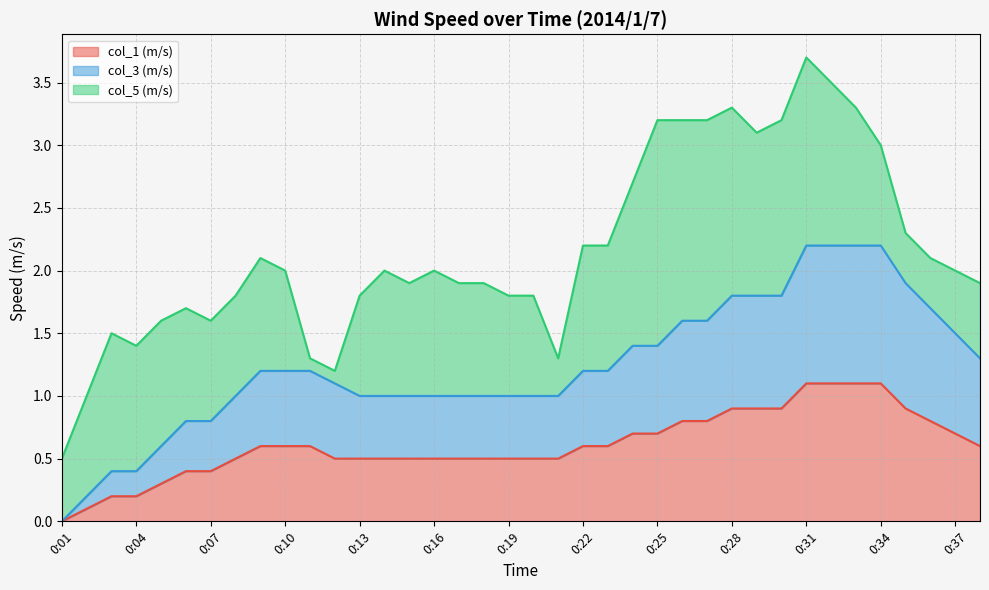

At which label does col_1 (m/s) reach its minimum?

0:01